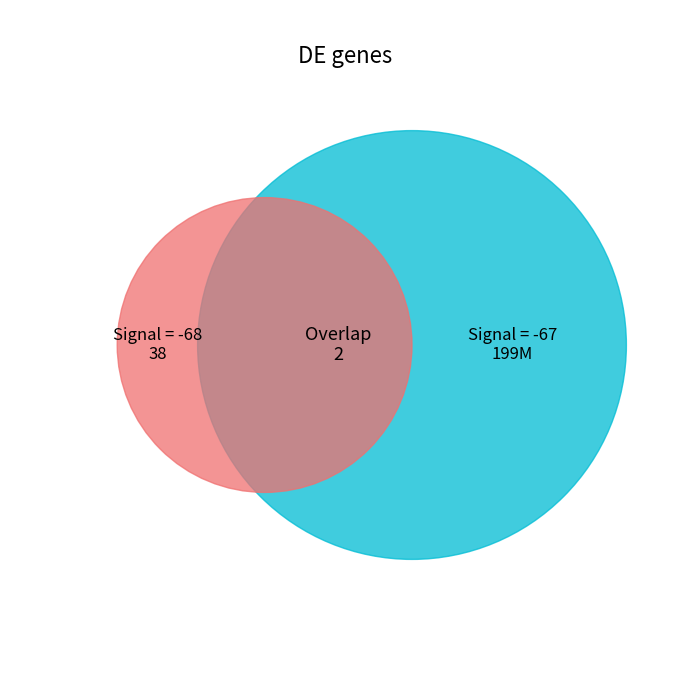

Count the number of slices in the pie.

40